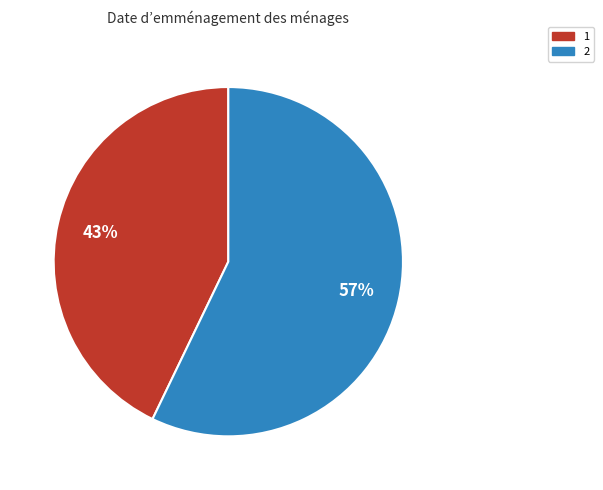

True or false: 2 accounts for 52% of the total.

False